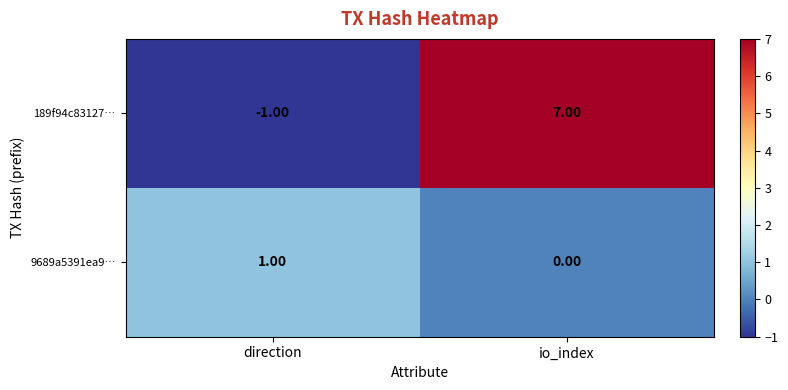

Where is 189f94c83127… nearest to the value 3?

direction